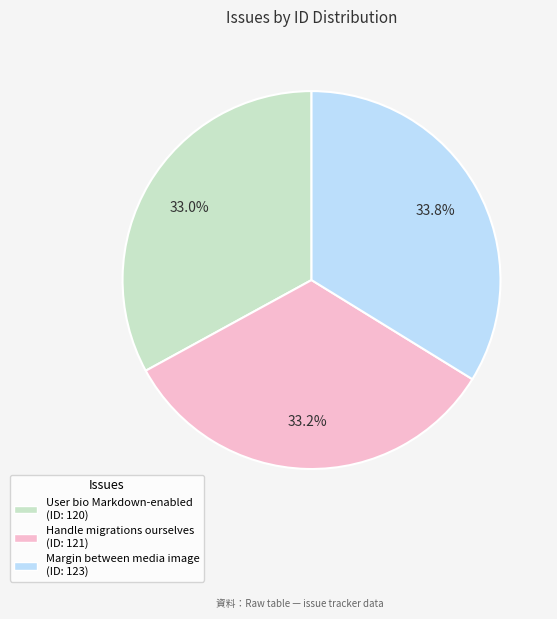

Does any single category account for the majority?

No